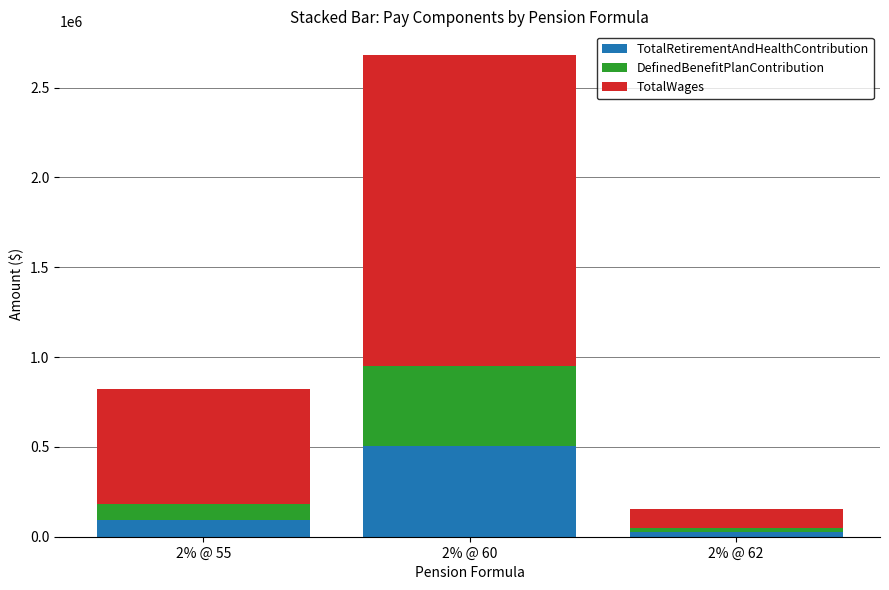

How many data points does each series have?

3